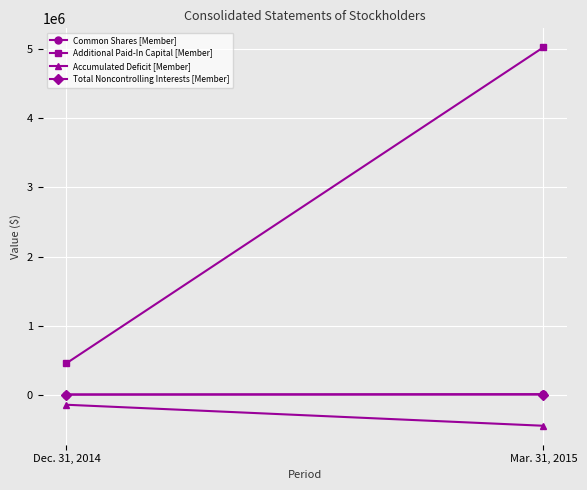

Which label corresponds to the largest value in the chart?

Mar. 31, 2015